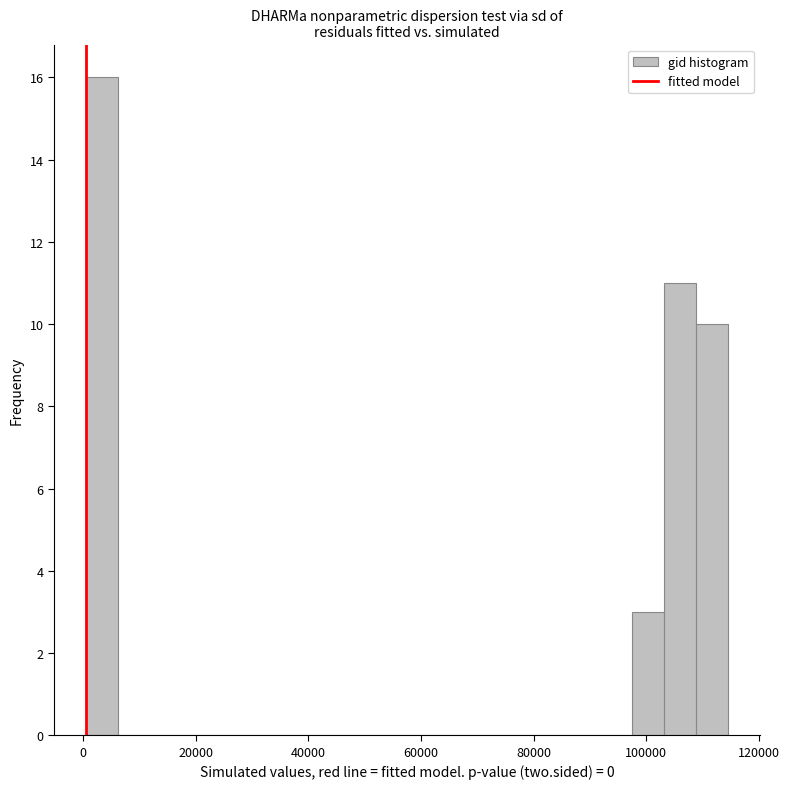

Read against the x-axis, roughly where is the centre of the tallest bar?

4000